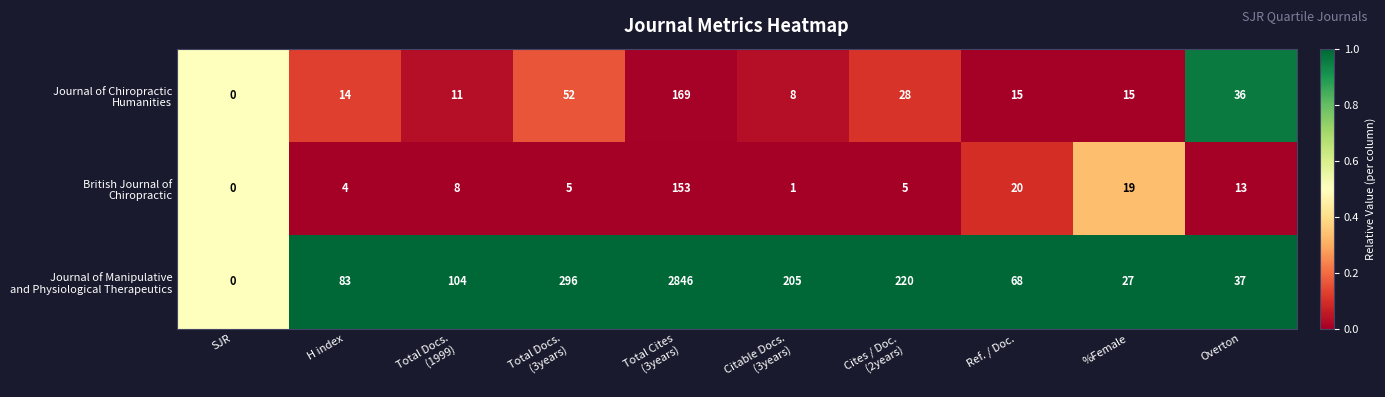

What is the maximum value shown in the chart?

2846